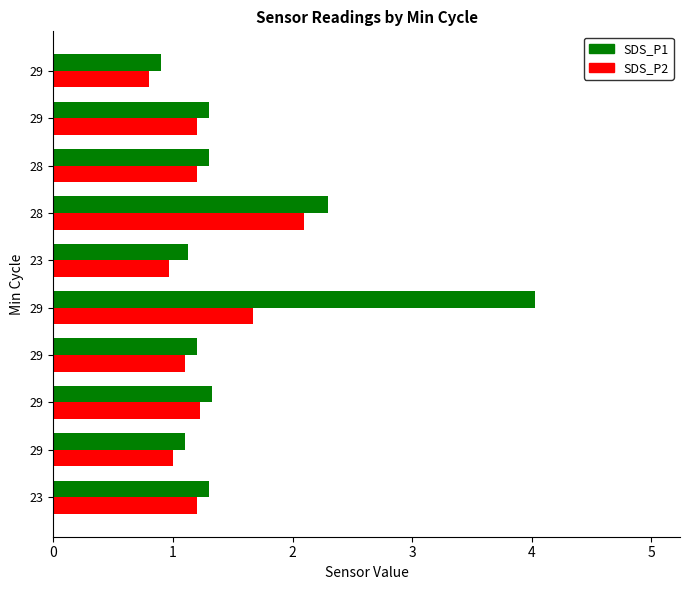

What are all the series names shown in the legend?

SDS_P1, SDS_P2